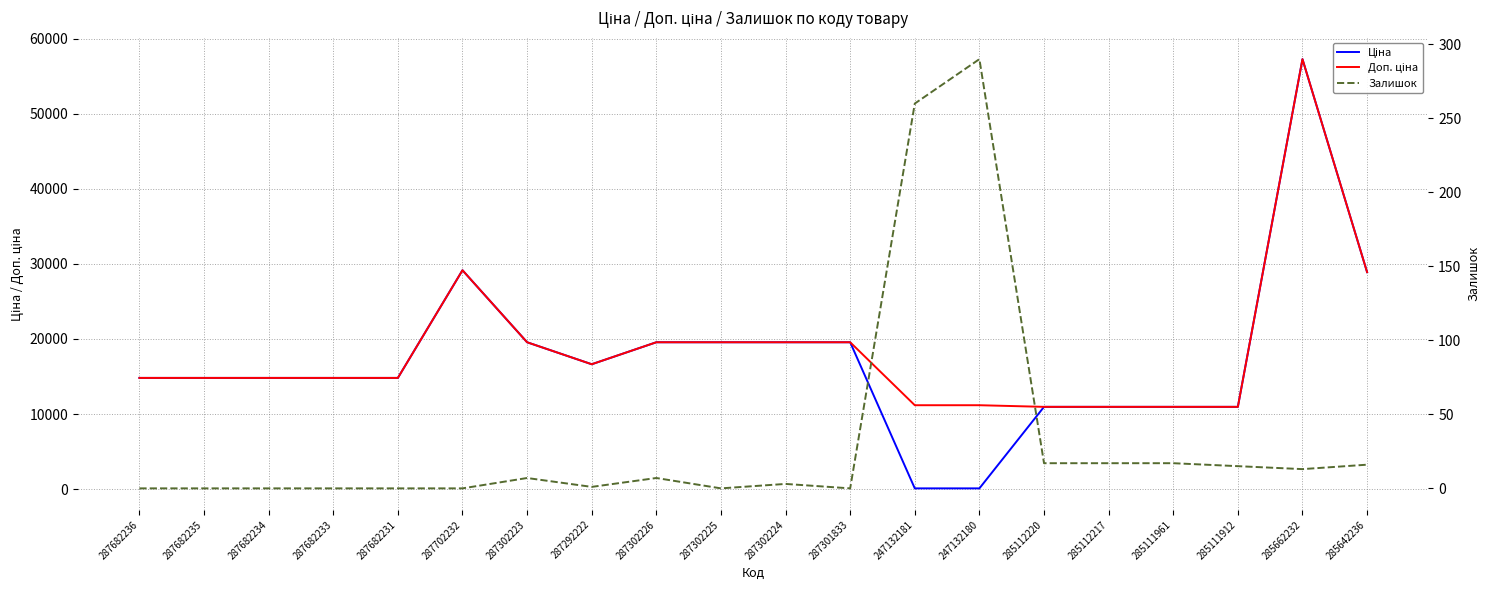

Reading left to right, extract all data points from this chart.

Ціна: 14817.6	14817.6	14817.6	14817.6	14817.6	29152.3	19564.9	16636.8	19564.9	19564.9	19564.9	19564.9	111.8	111.8	10964.4	10964.4	10964.4	10964.4	57258.0	28901.7
Доп. ціна: 14817.6	14817.6	14817.6	14817.6	14817.6	29152.3	19564.9	16636.8	19564.9	19564.9	19564.9	19564.9	11182.0	11182.0	10964.4	10964.4	10964.4	10964.4	57258.0	28901.7
Залишок: 0.0	0.0	0.0	0.0	0.0	0.0	7.0	1.0	7.0	0.0	3.0	0.0	260.0	290.0	17.0	17.0	17.0	15.0	13.0	16.0